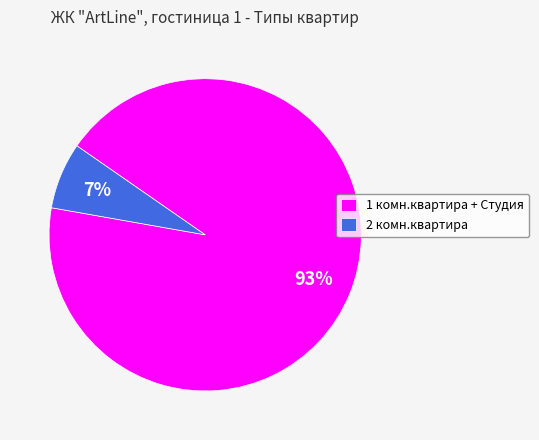

To the nearest percent, what is the difference between the largest and smallest slice percentages?

86%